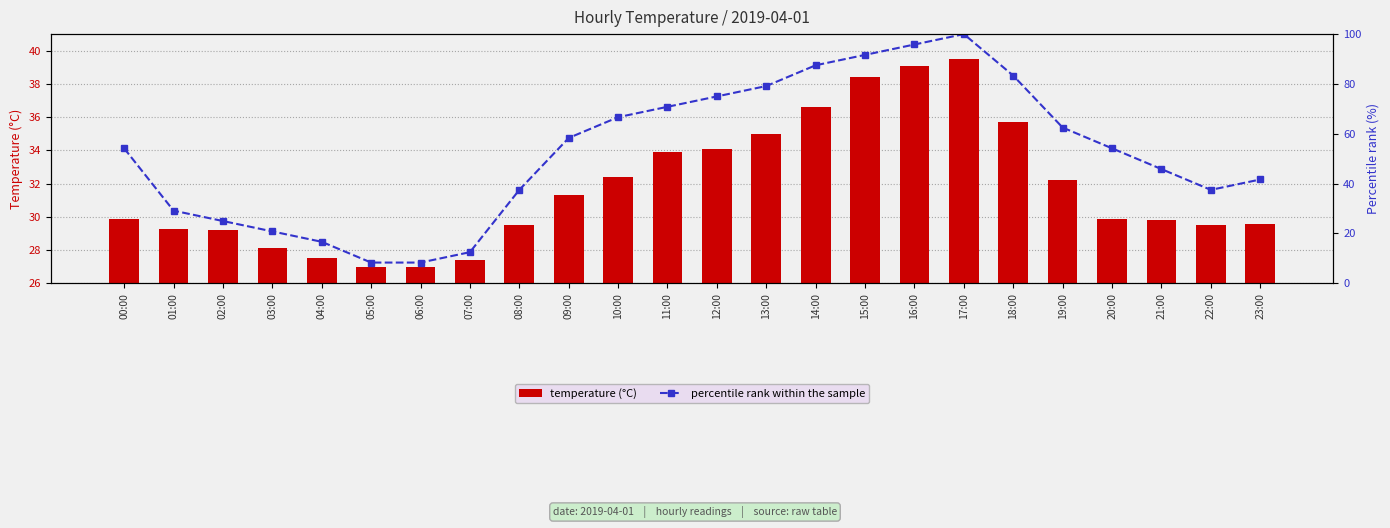

True or false: percentile rank within the sample has a value of 20.8 at 03:00.

True